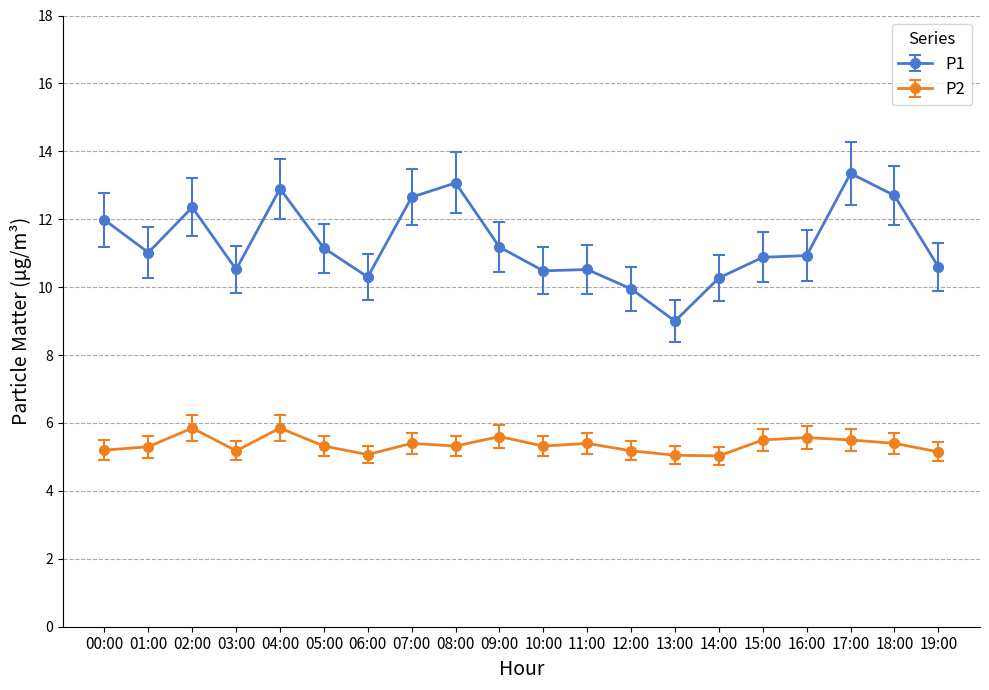

Which series has the largest total across all categories?

P1